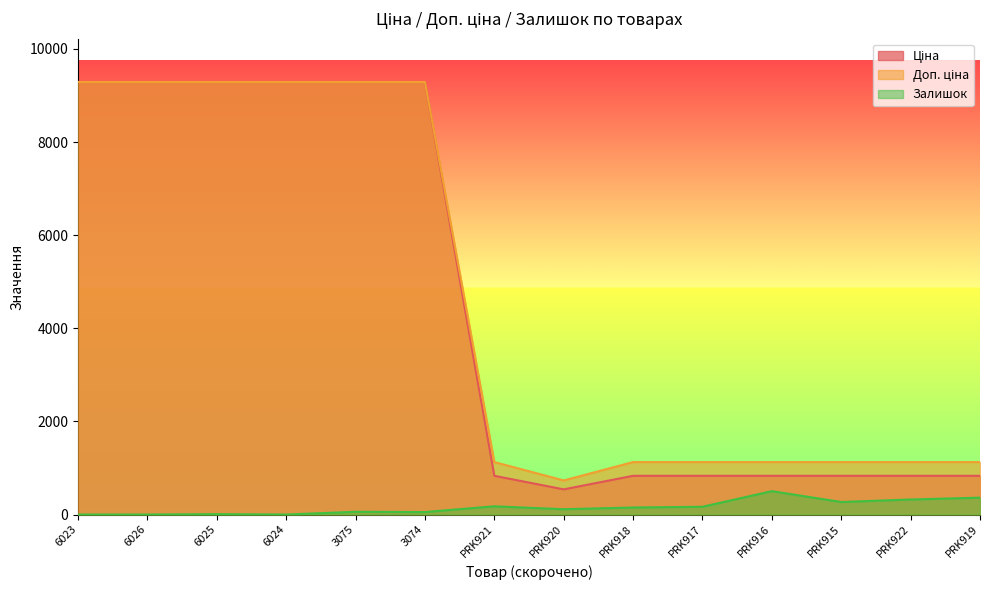

At how many categories does at least one series exceed 6672?

6